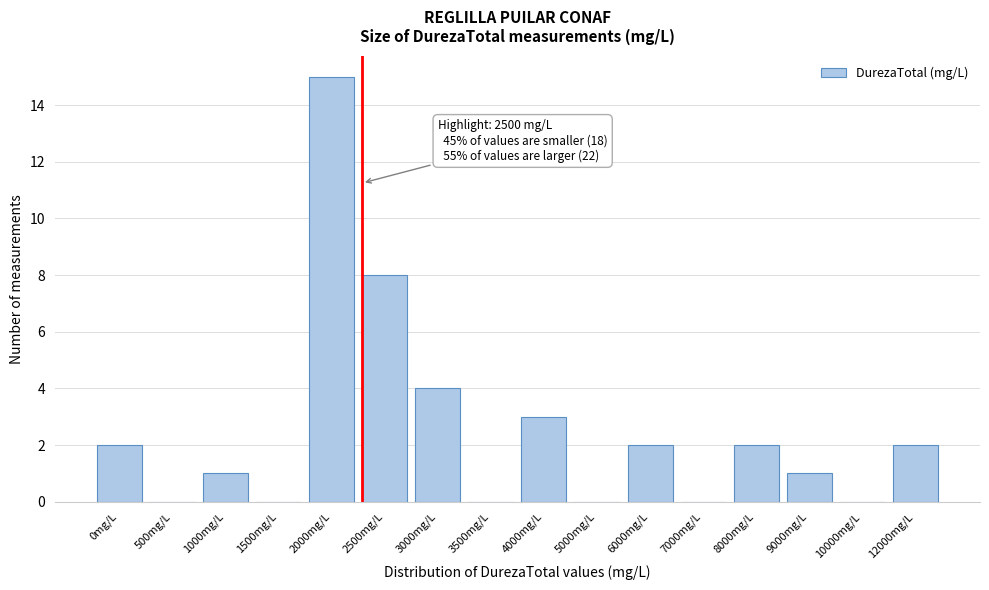

Reading left to right, extract all data points from this chart.

0mg/L=2	500mg/L=0	1000mg/L=1	1500mg/L=0	2000mg/L=15	2500mg/L=8	3000mg/L=4	3500mg/L=0	4000mg/L=3	5000mg/L=0	6000mg/L=2	7000mg/L=0	8000mg/L=2	9000mg/L=1	10000mg/L=0	12000mg/L=2